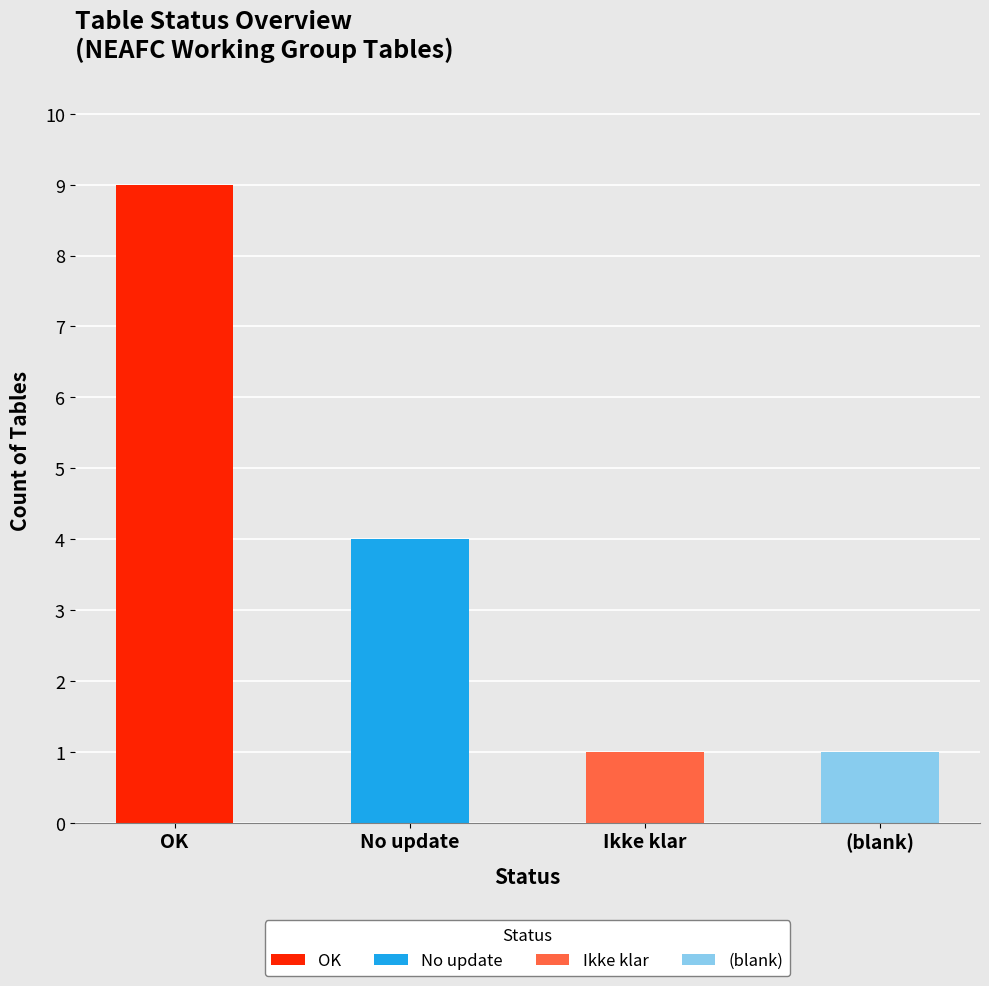

Where does the data first go above 4?

OK